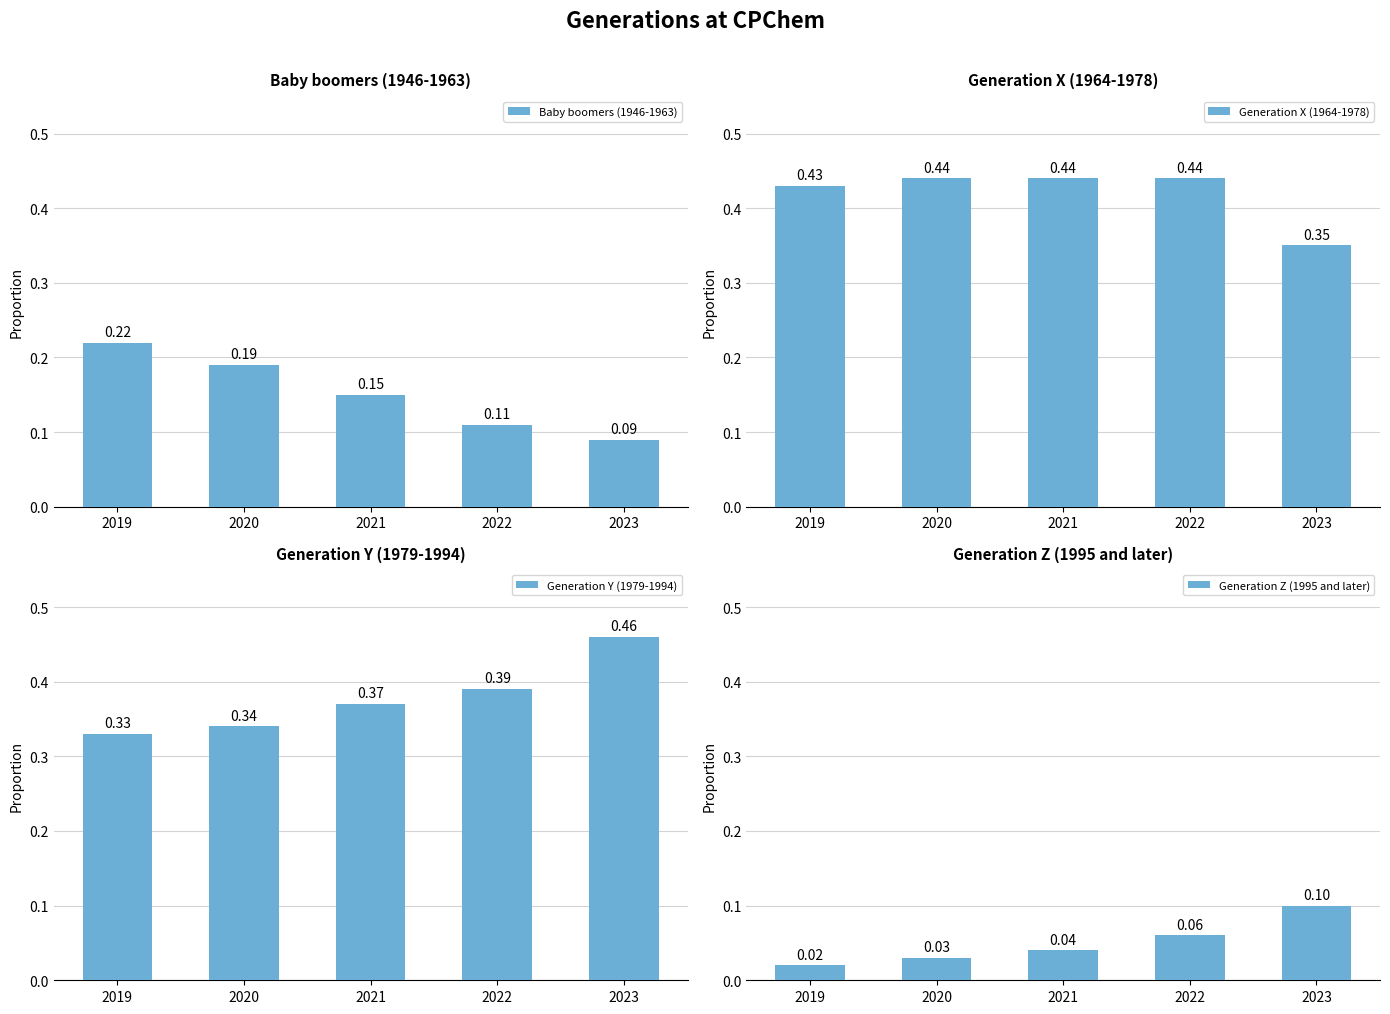

Read the Generation X (1964-1978) value at 2020.

0.4